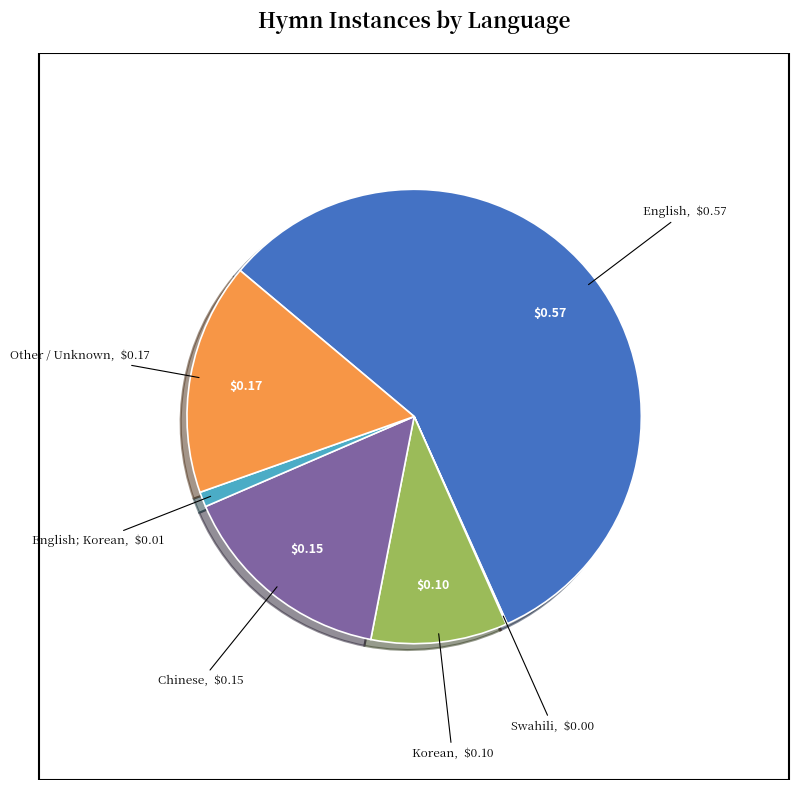

Approximately how many times larger is the value at English compared to Chinese?

3.7